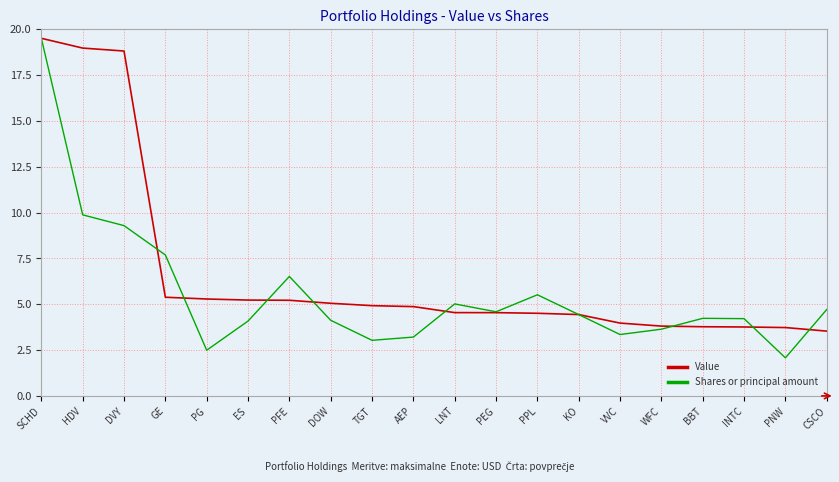

What position from the right is TGT?

12